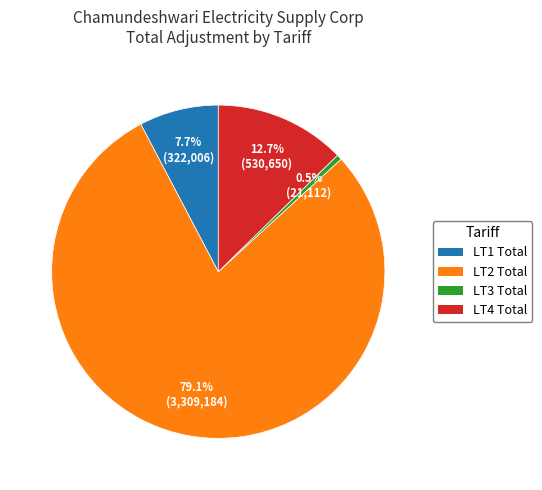

Is there any slice that represents more than half of the pie?

Yes